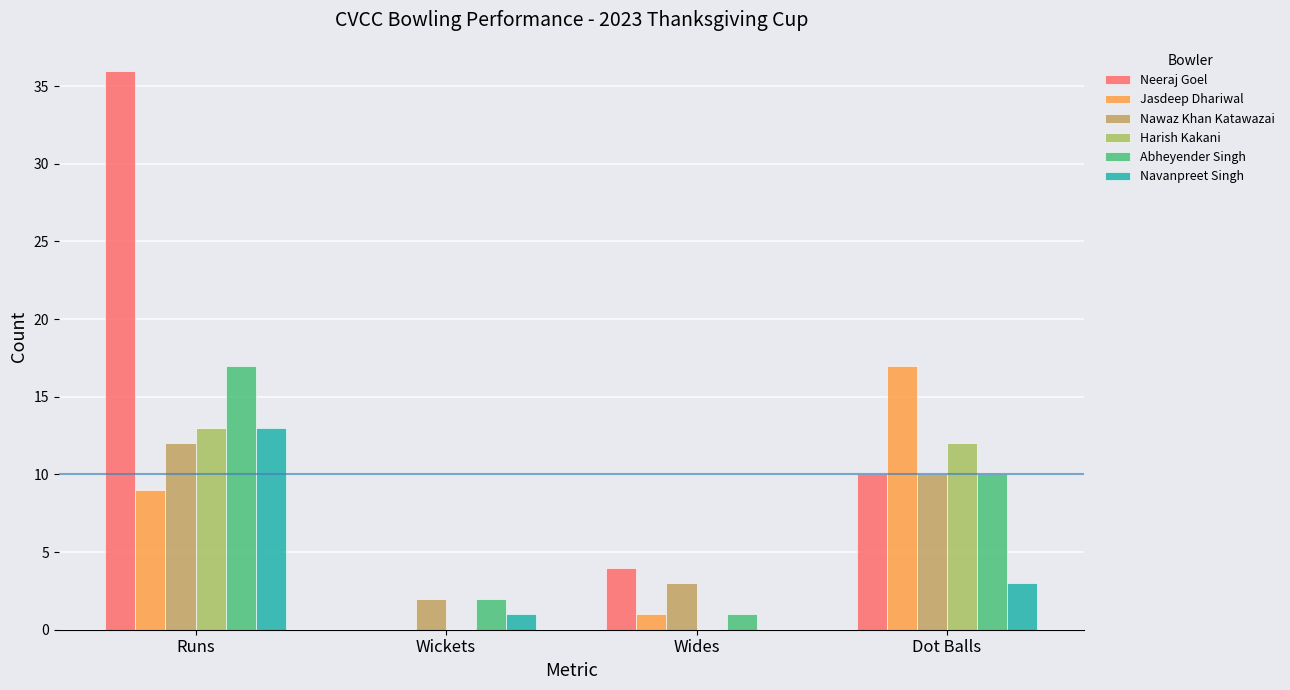

How many values in Jasdeep Dhariwal are above zero?

3